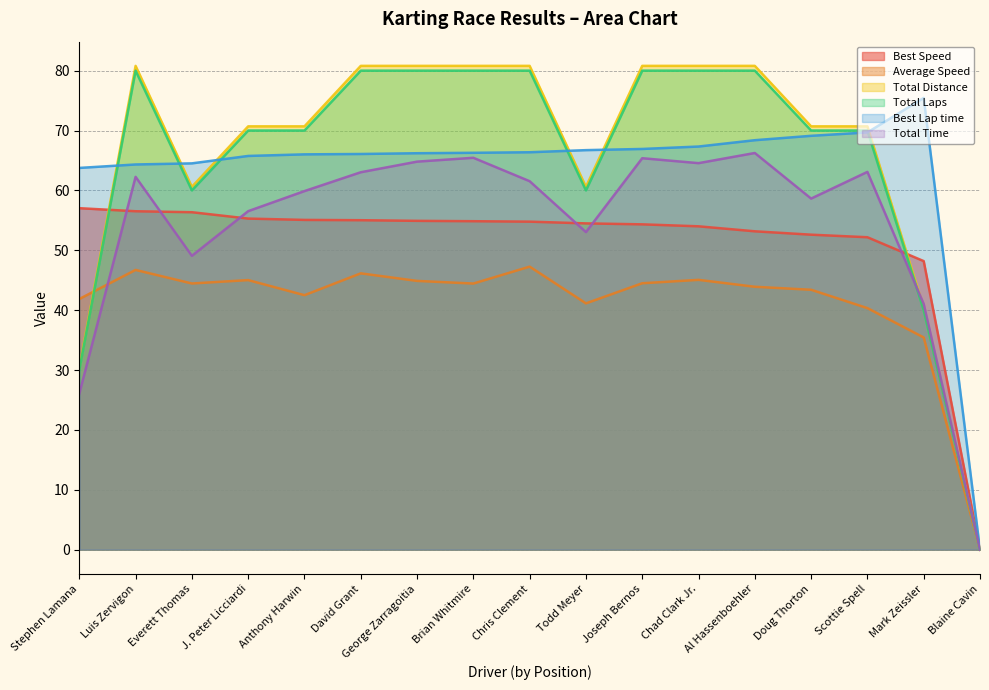

What is the maximum value for Best Lap time?

75.4